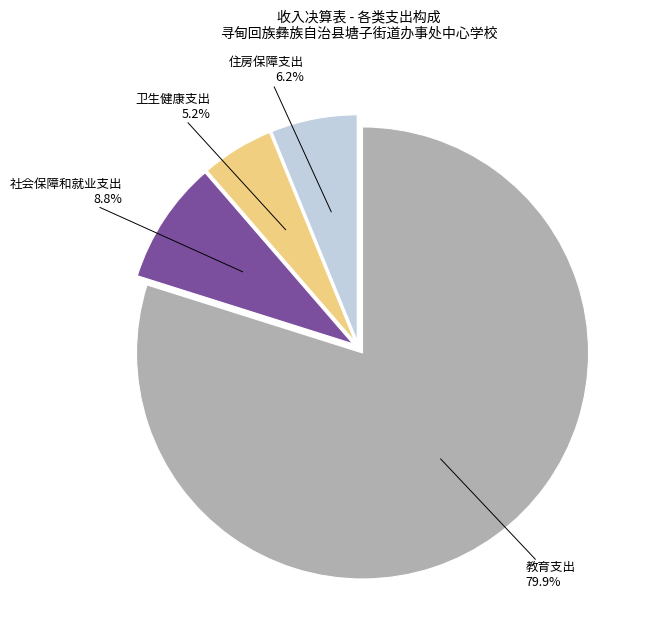

The 卫生健康支出 slice represents 1% of the pie. True or false?

False